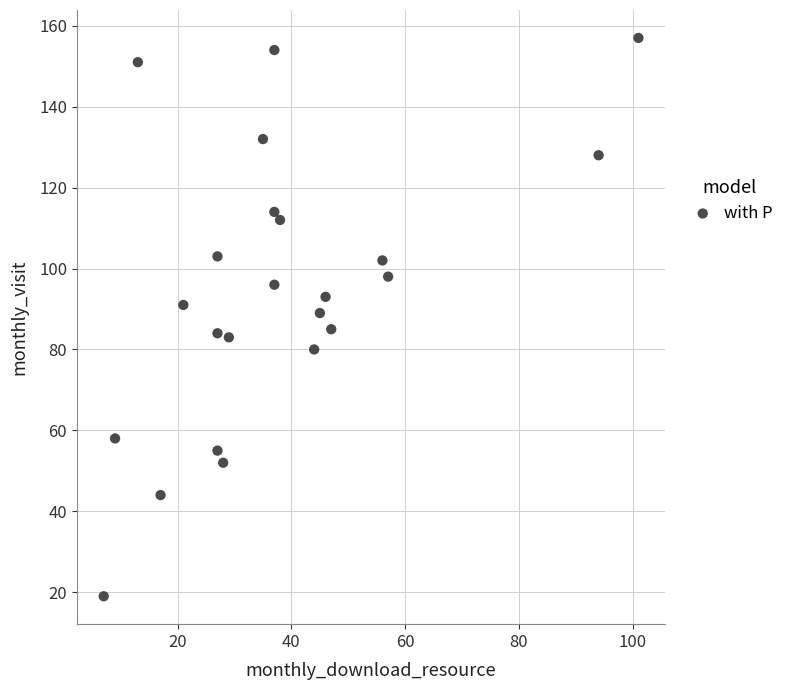

What is the range of Y values (max minus min)?

138